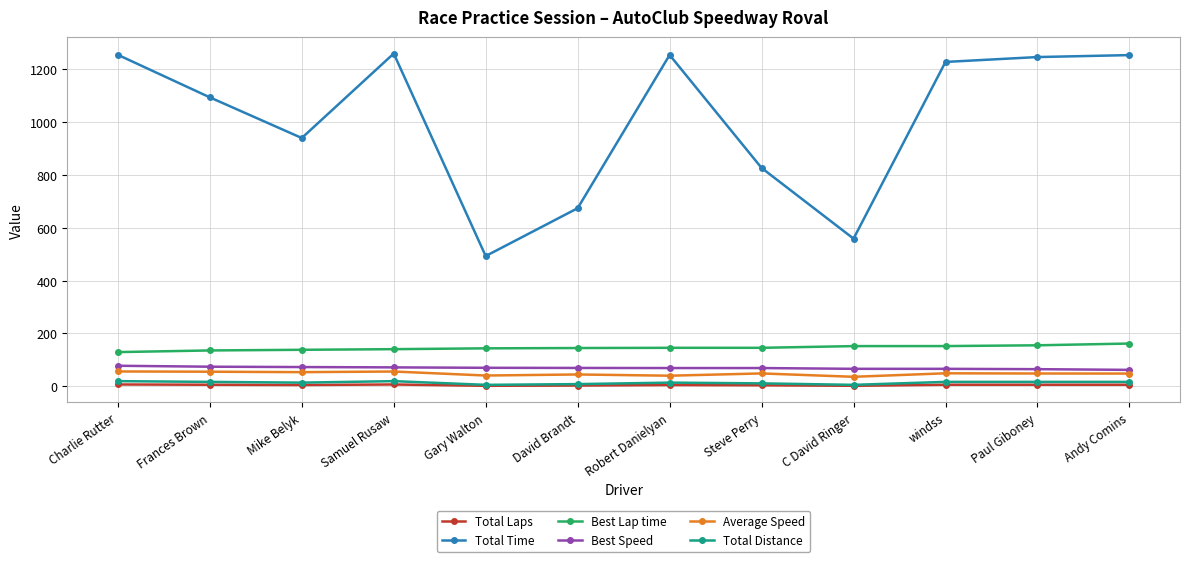

How many lines are shown in the chart?

6